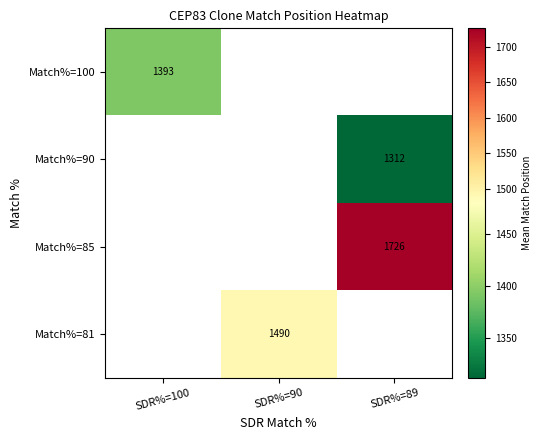

Which label corresponds to the largest value in the chart?

SDR%=89